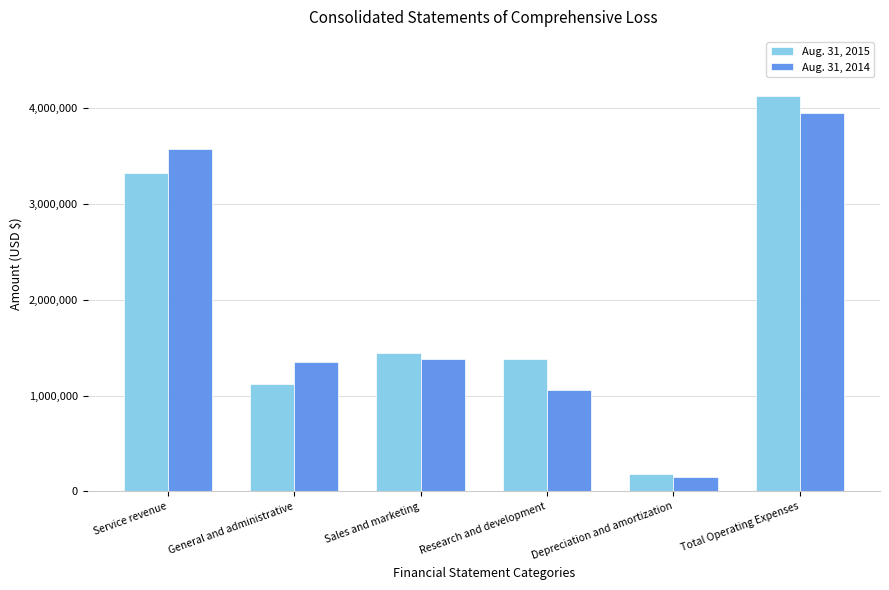

What is the sum of all Aug. 31, 2015 values?

11564637